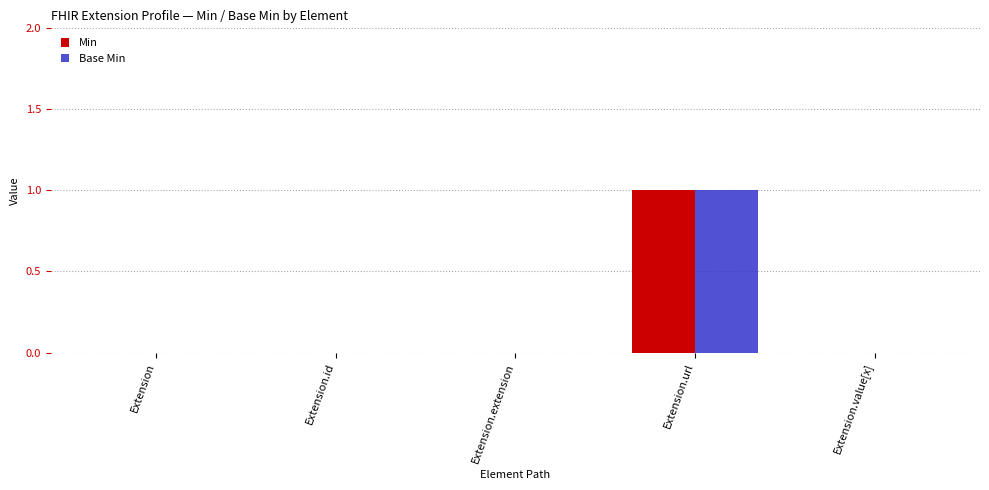

At which category is the sum across all series the highest?

Extension.url